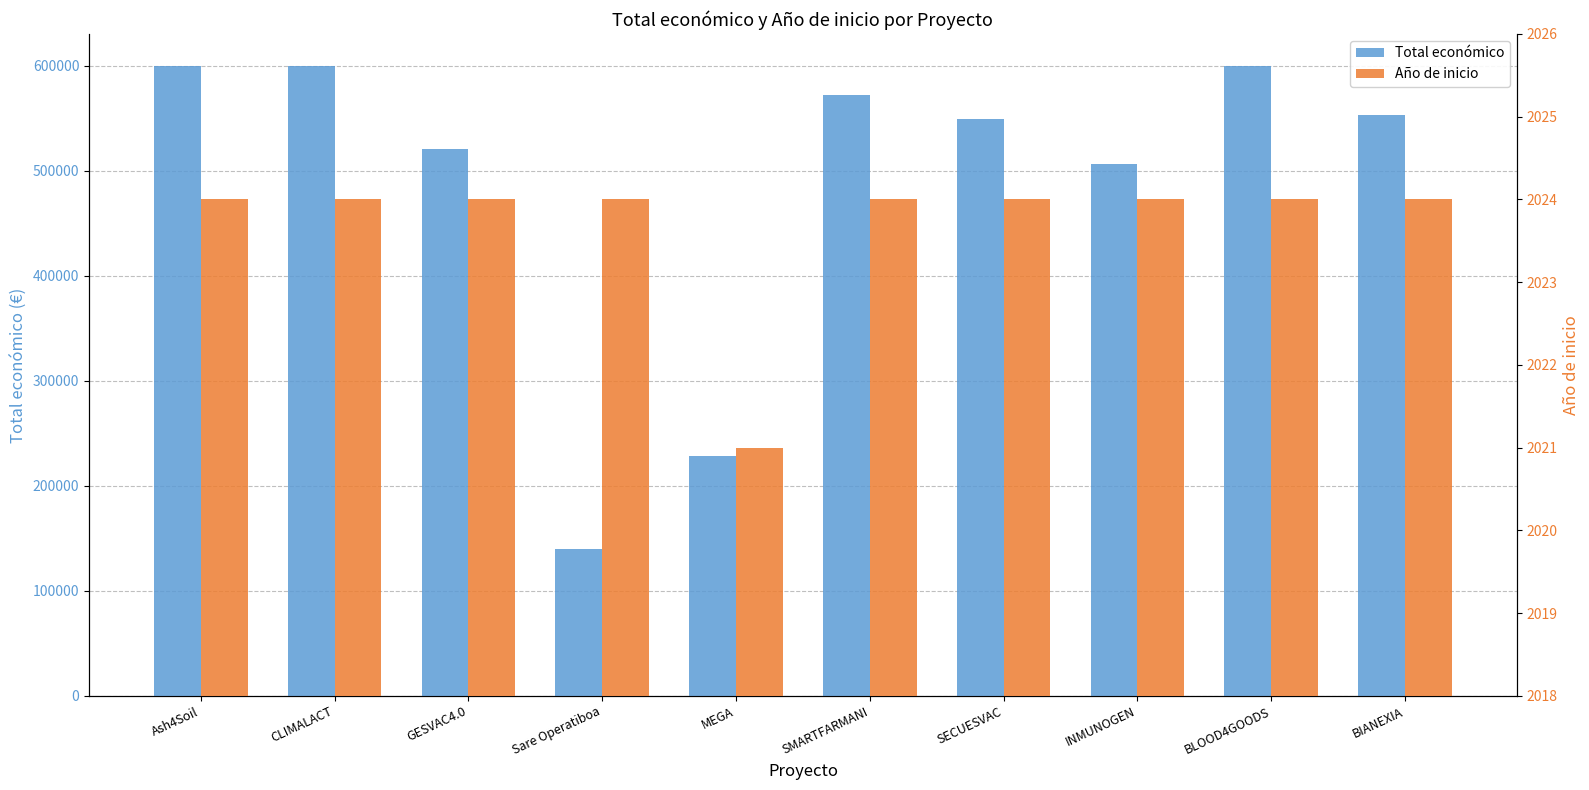

What is the minimum value for Total económico?

139900